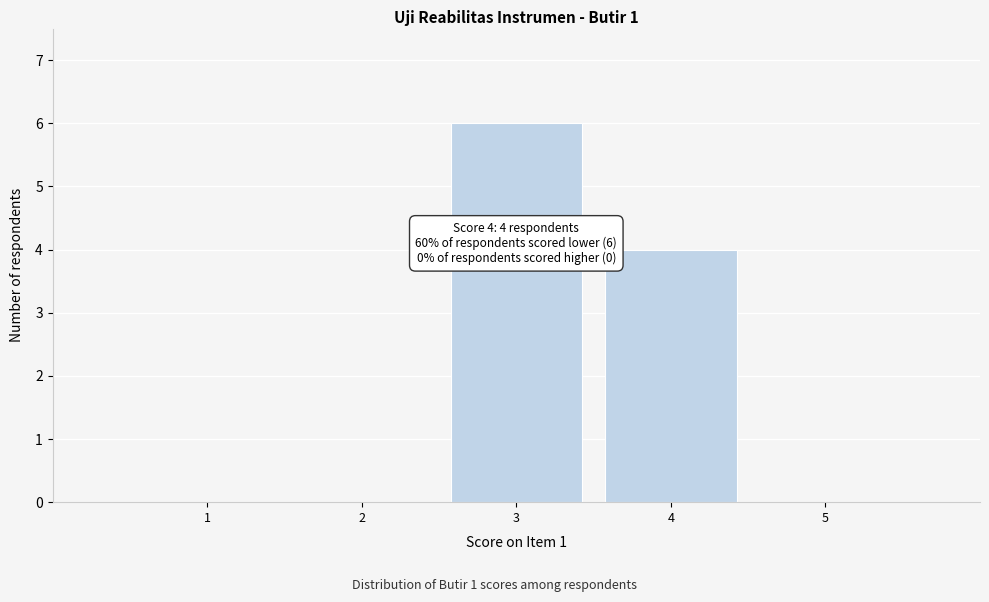

Reading left to right, extract all data points from this chart.

1=0	2=0	3=6	4=4	5=0